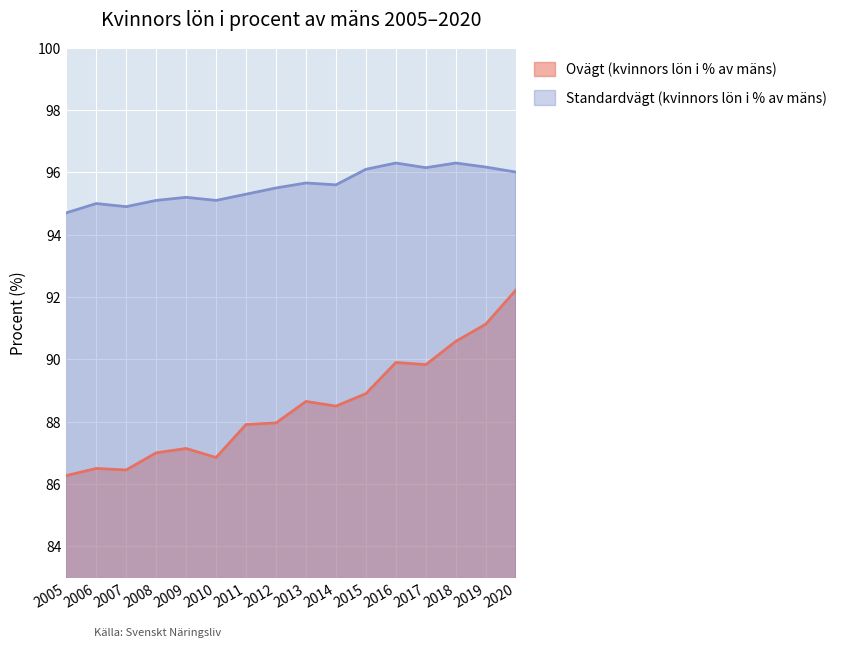

At how many categories does at least one series exceed 92?

16